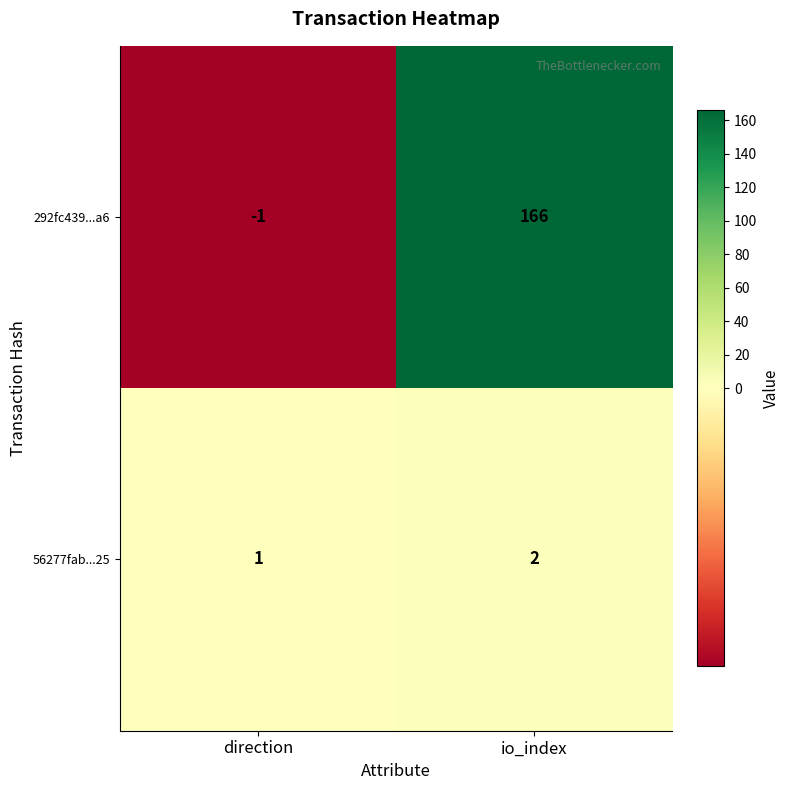

Which category has the lowest value in the 56277fab...25 series?

direction